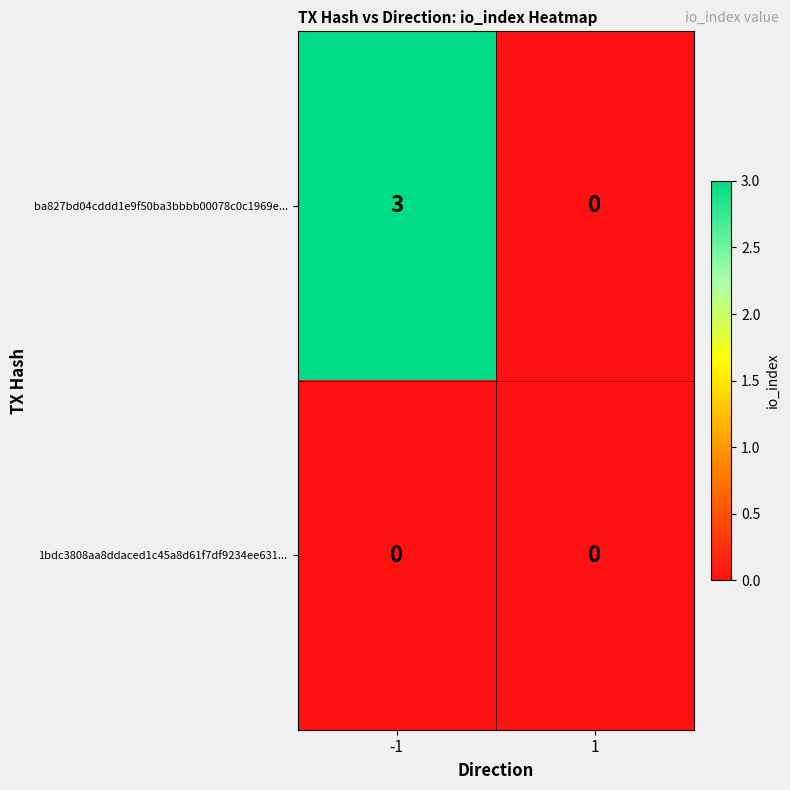

Rank the series by their maximum value, from lowest to highest.

1bdc3808aa8ddaced1c45a8d61f7df9234ee631..., ba827bd04cddd1e9f50ba3bbbb00078c0c1969e...